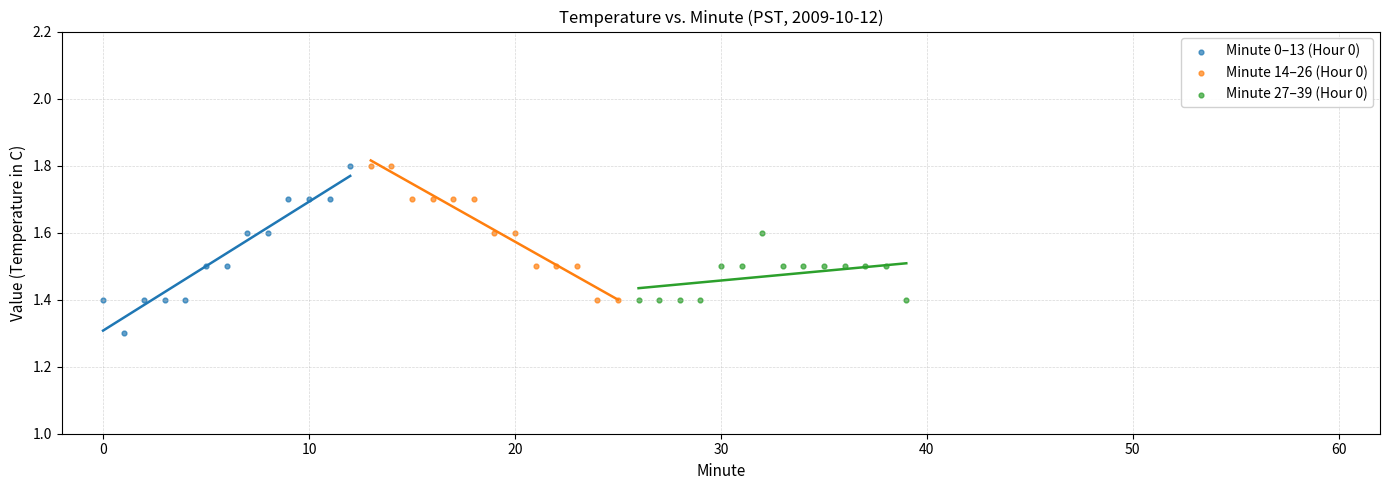

Which series reaches the minimum Y coordinate?

Minute 0–13 (Hour 0)